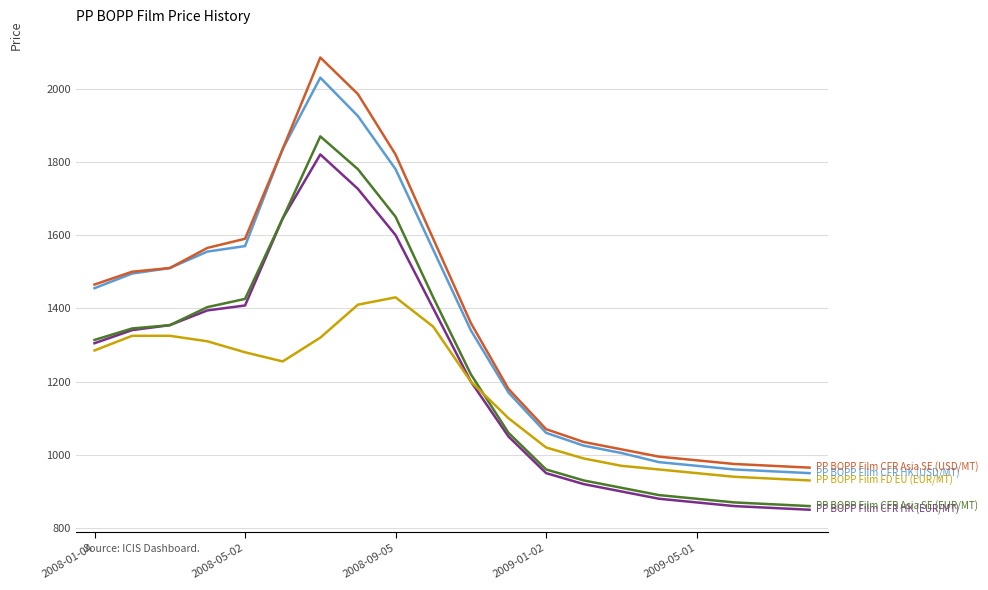

What is the greatest value displayed?

2085.0